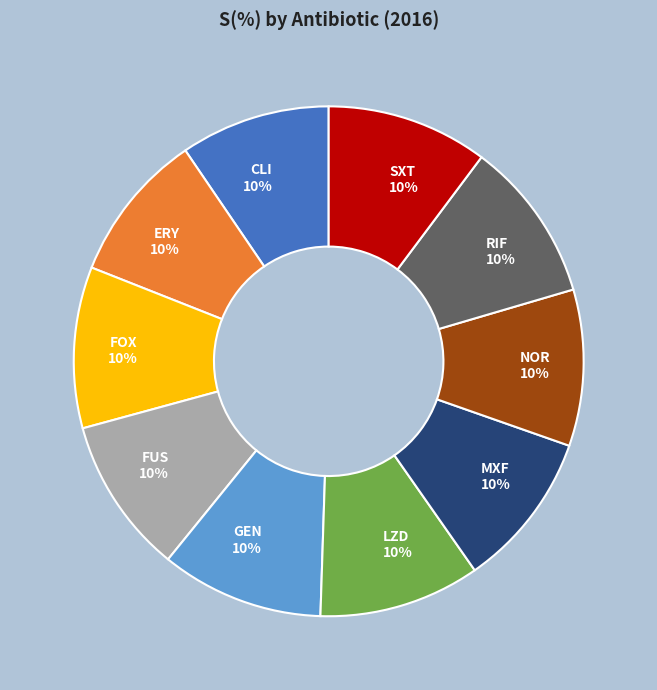

Do SXT and FUS together represent more than half of the pie?

No